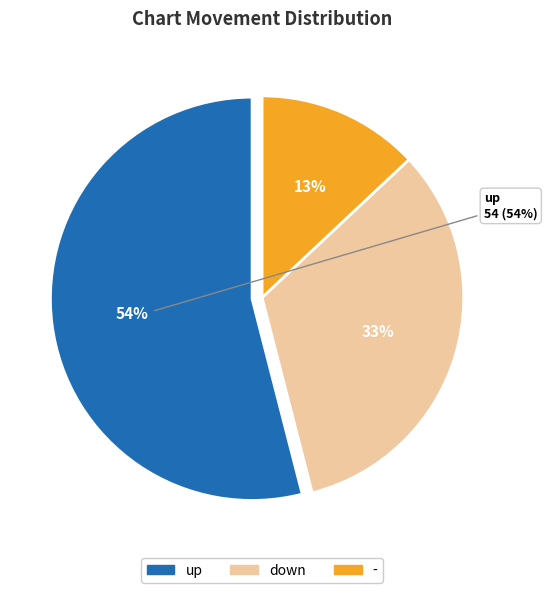

To the nearest percent, what percentage of the pie is -?

13%